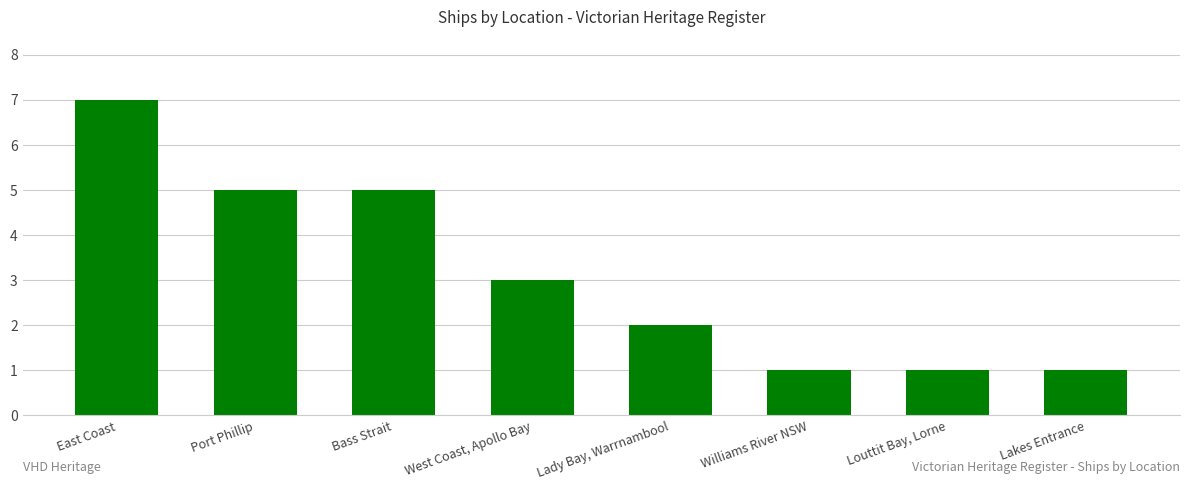

Reading left to right, transcribe all the data shown in this chart.

East Coast=7	Port Phillip=5	Bass Strait=5	West Coast, Apollo Bay=3	Lady Bay, Warrnambool=2	Williams River NSW=1	Louttit Bay, Lorne=1	Lakes Entrance=1